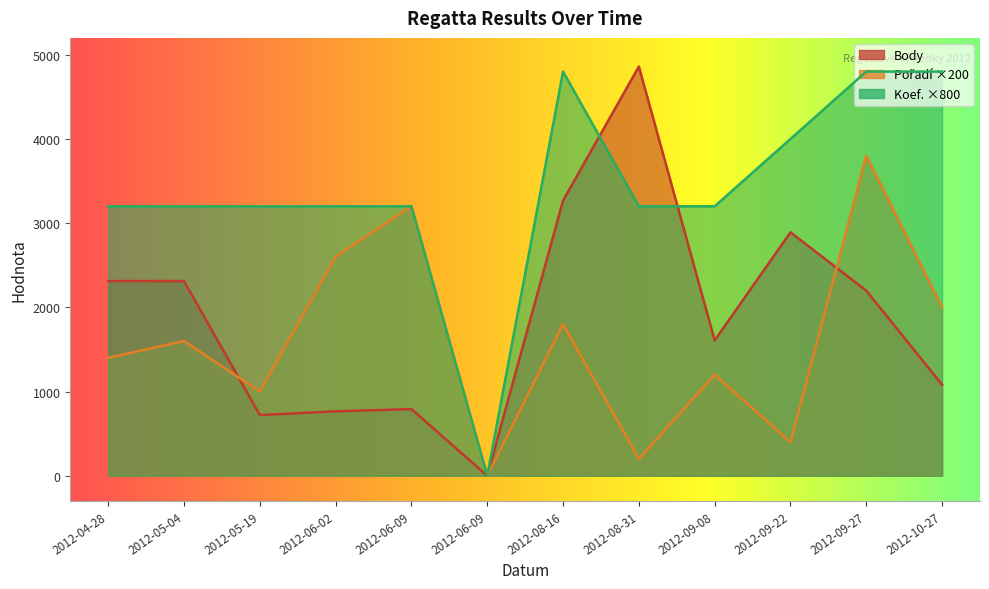

What is the label of the 7th point from the right?

2012-06-09